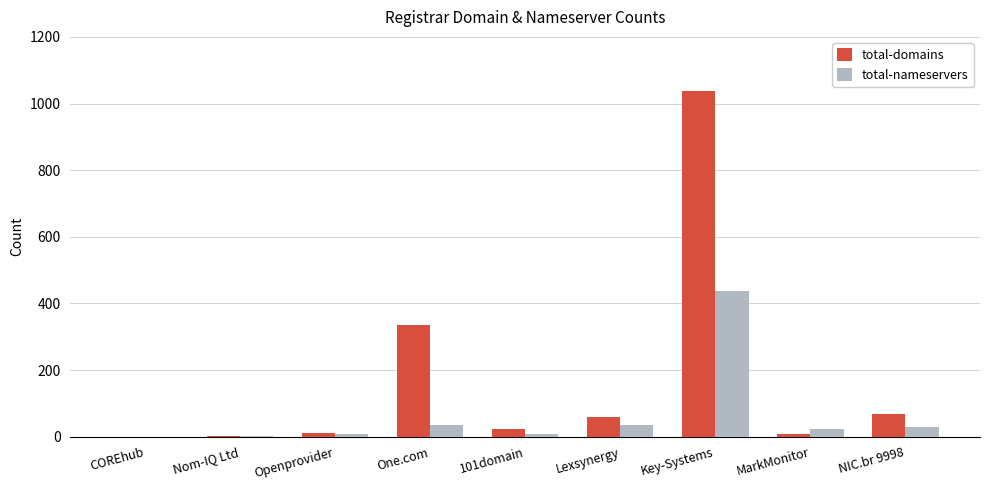

Is the value of total-domains at Lexsynergy greater than the value of total-nameservers at Openprovider?

Yes